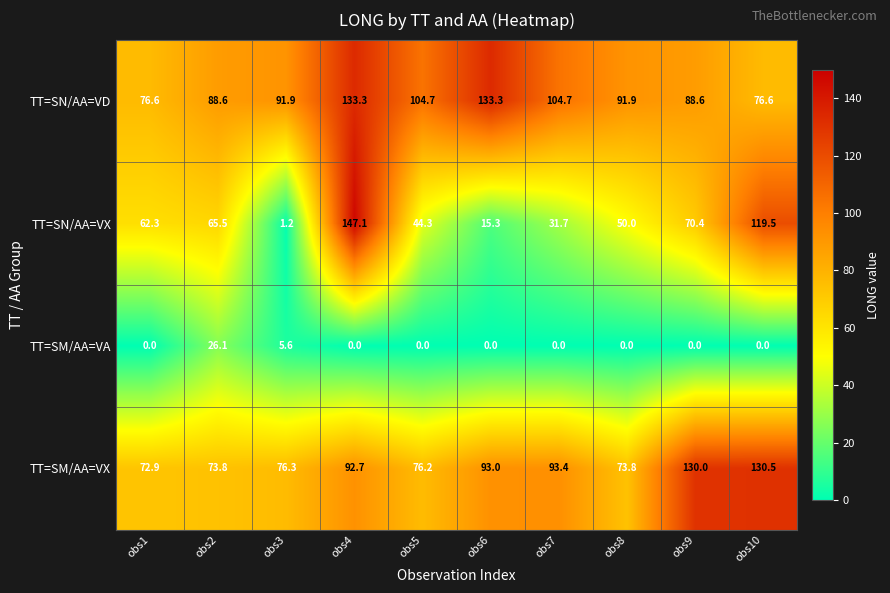

Which series changed the most between obs5 and obs8?

TT=SN/AA=VD